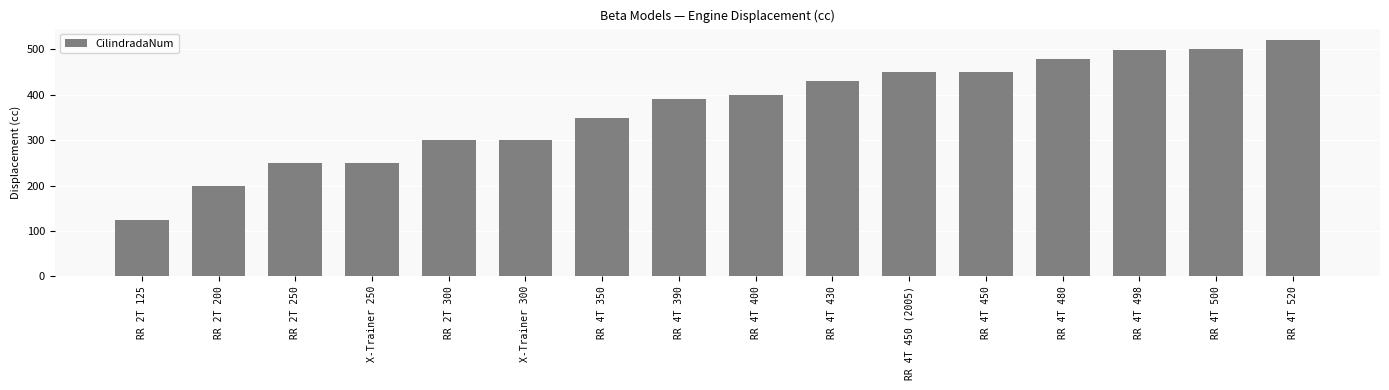

How many categories are shown in the chart?

16